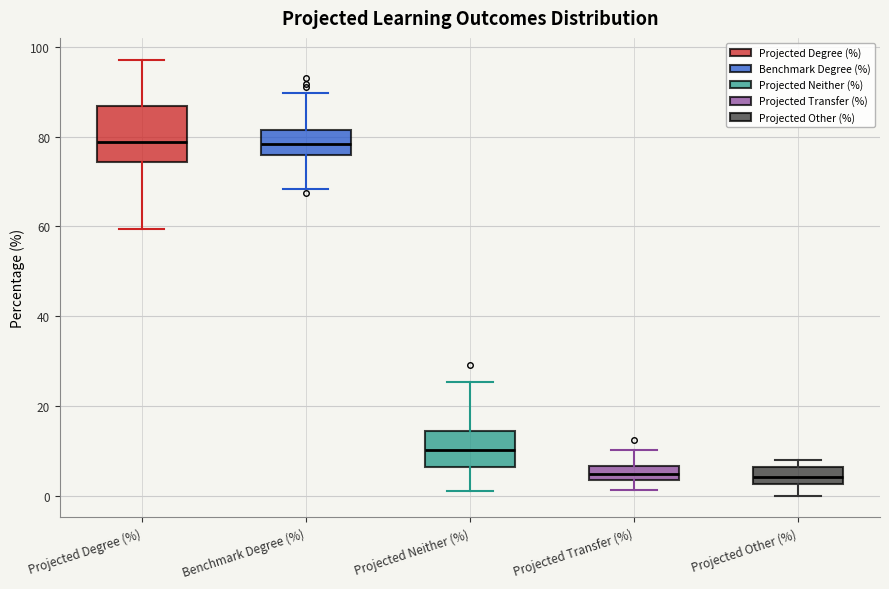

Which box is the tallest, from its lower edge to its upper edge?

Projected Degree (%)